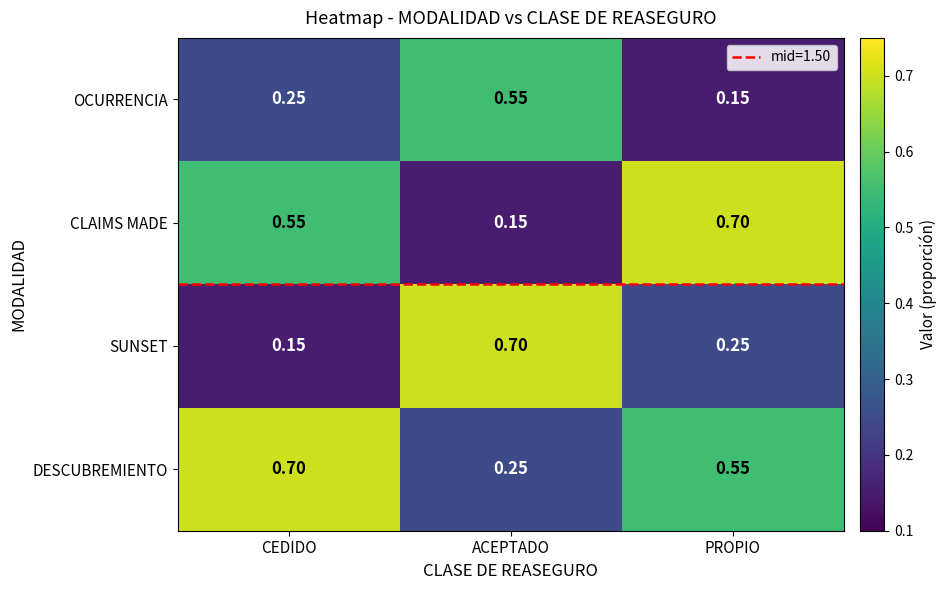

At which label is DESCUBREMIENTO closest to 0?

ACEPTADO